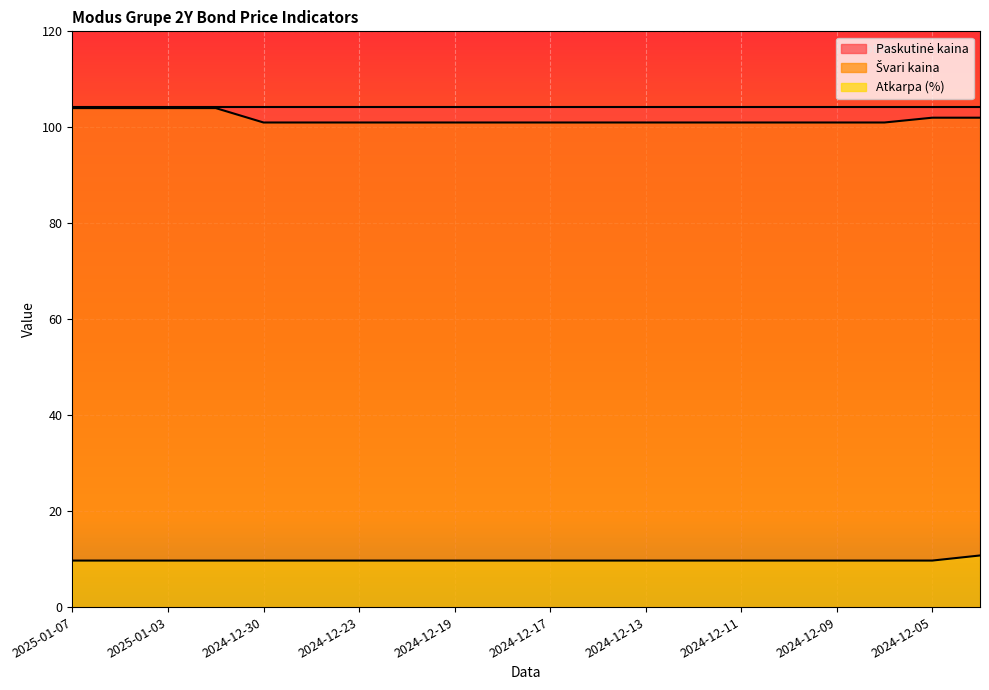

At which label is Atkarpa (%) closest to 10?

2025-01-07